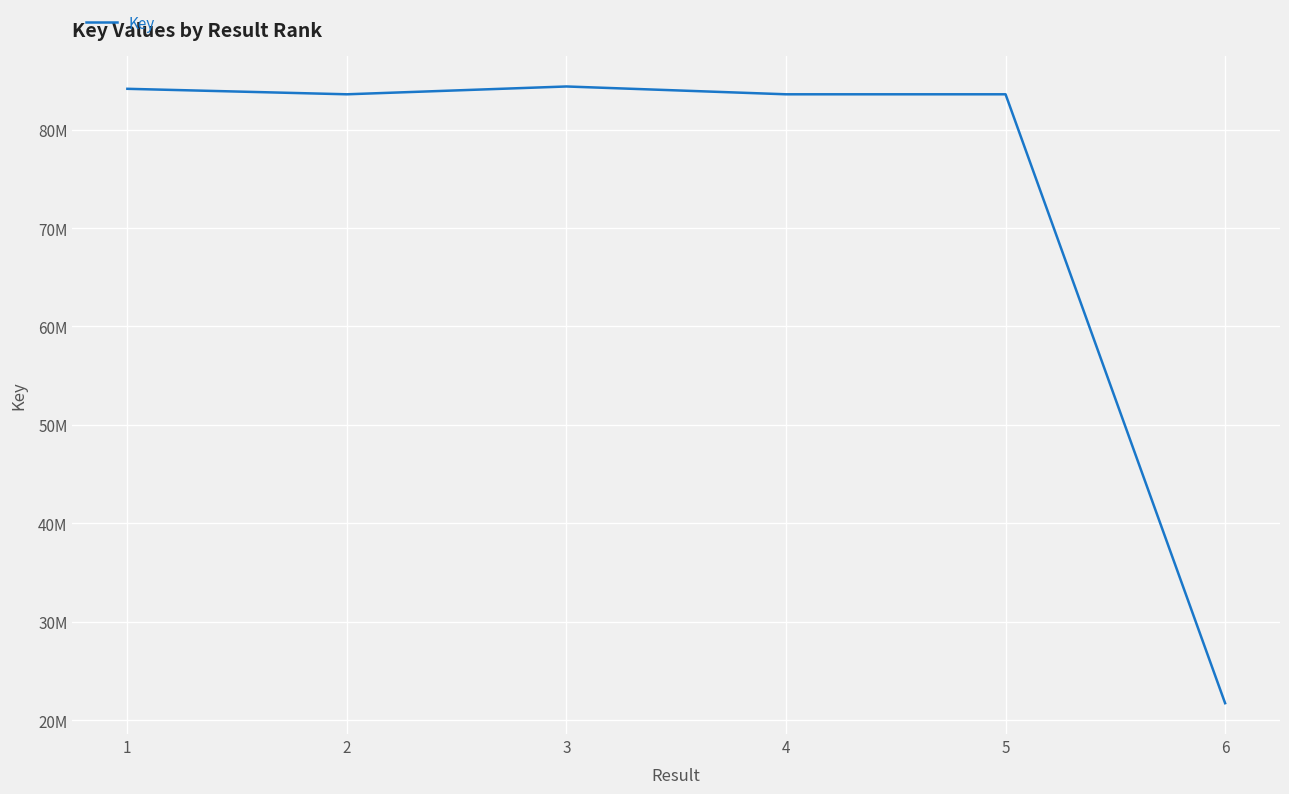

At which category does the data reach its first local peak?

3